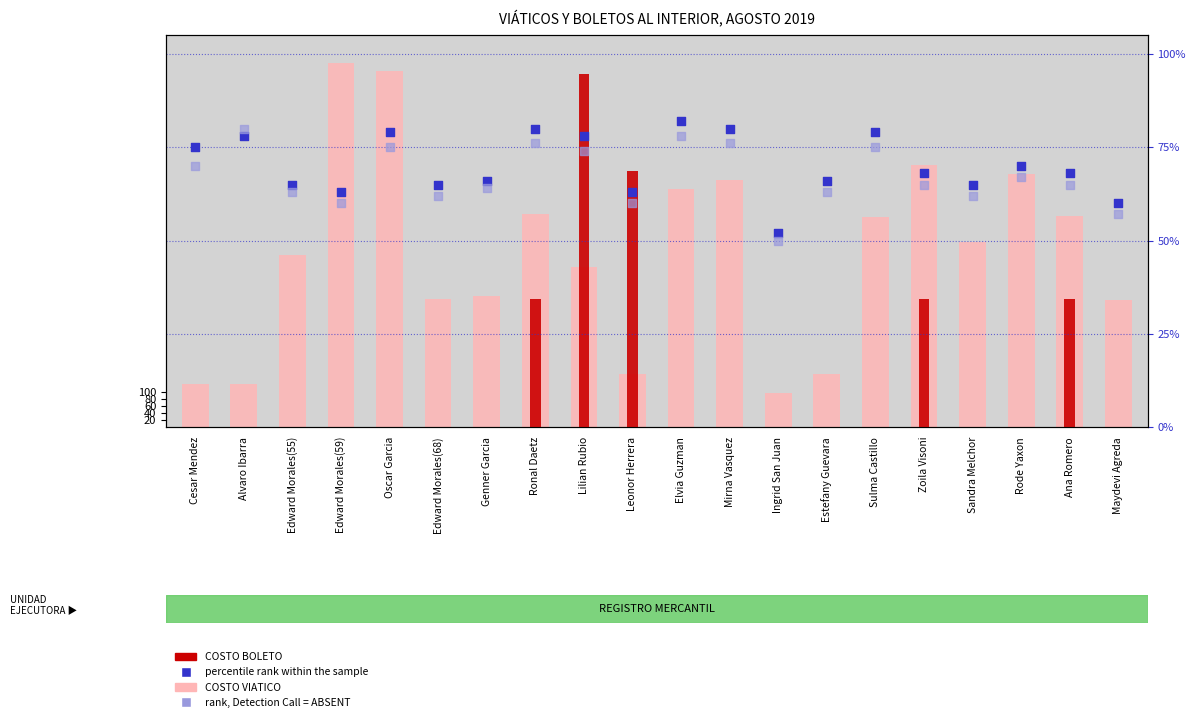

Which series has the largest total across all categories?

COSTO VIATICO